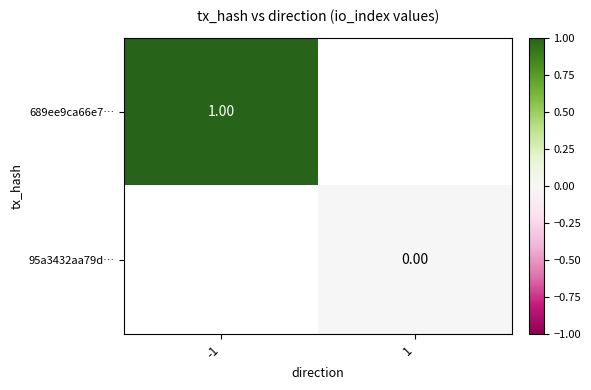

Is the value of 95a3432aa79d… at 1 greater than the value of 689ee9ca66e7… at -1?

No